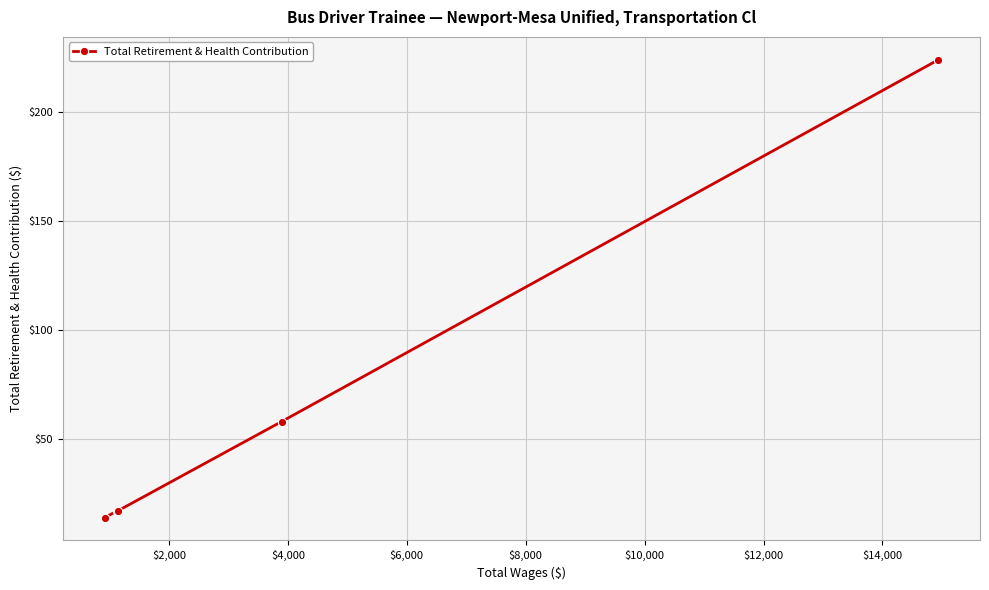

How many series are shown in this chart?

1